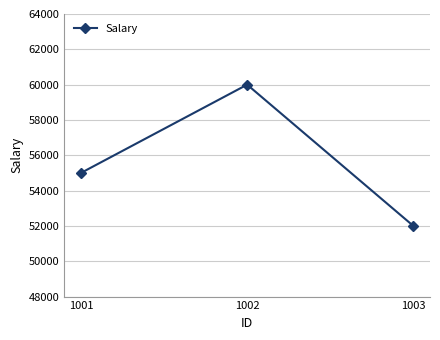

What is the sum of the values at 1002 and 1003?

112000